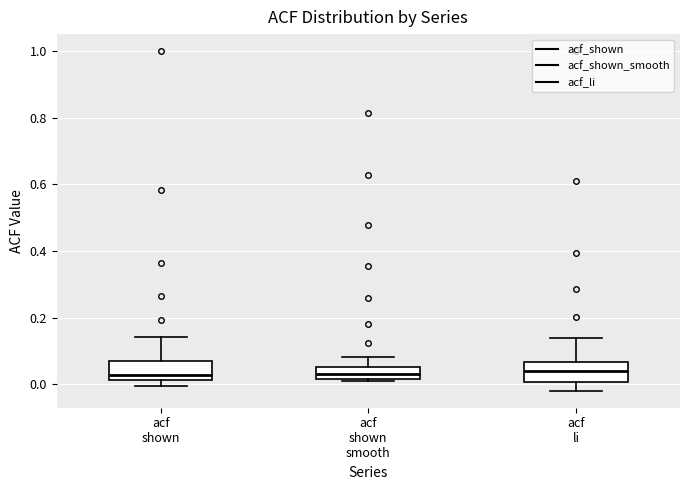

Reading left to right, transcribe this box plot: for each box, give where its median line is, the range the box spans, and where its two whiskers end, as read against the y-axis. The values are not printed on the chart, so give them approximately, as read against the axis.

acf shown: median 0.02 (just above the box's lower edge), box 0.02 to 0.08, whiskers 0.00 to 0.14
acf shown smooth: median 0.04, box 0.02 to 0.06, whiskers 0.02 (just below the box's lower edge) to 0.08
acf li: median 0.04, box 0.00 to 0.06, whiskers -0.02 to 0.14